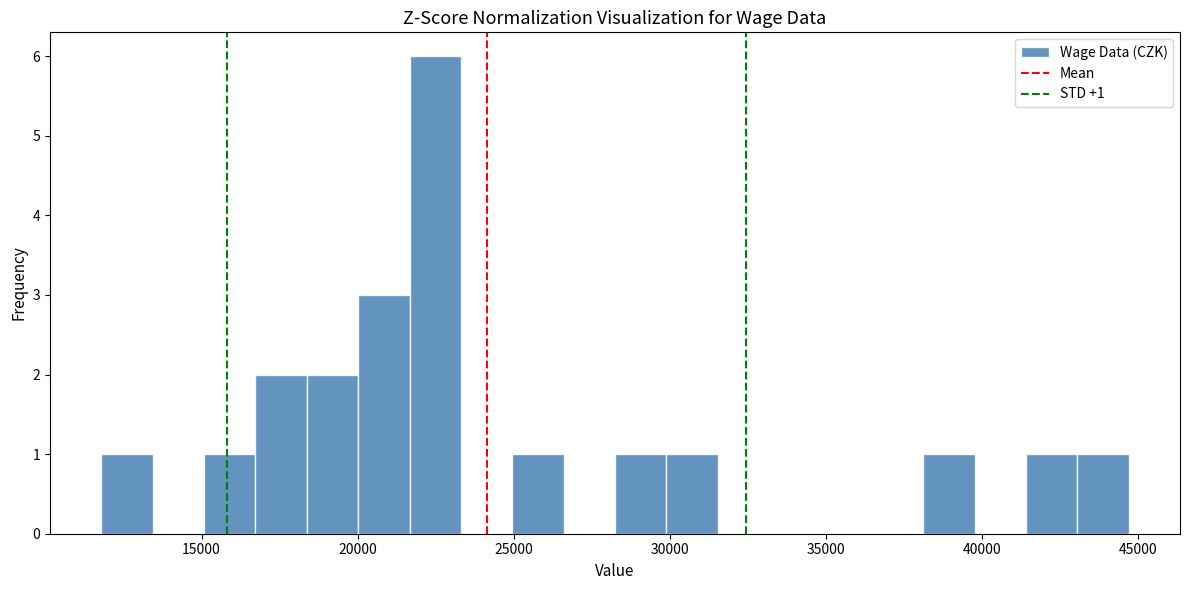

Read against the x-axis, roughly where is the centre of the tallest bar?

22500